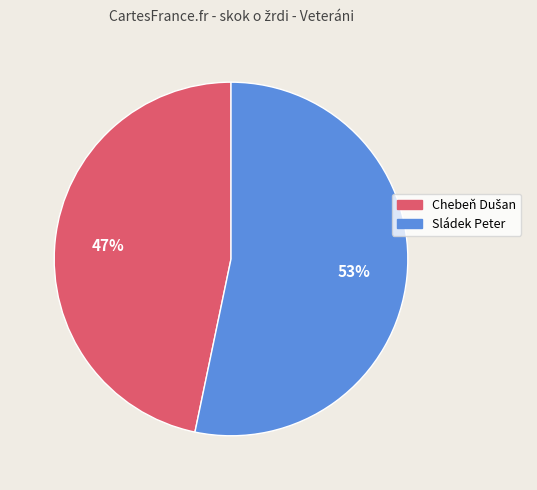

How many slices are in this pie chart?

2